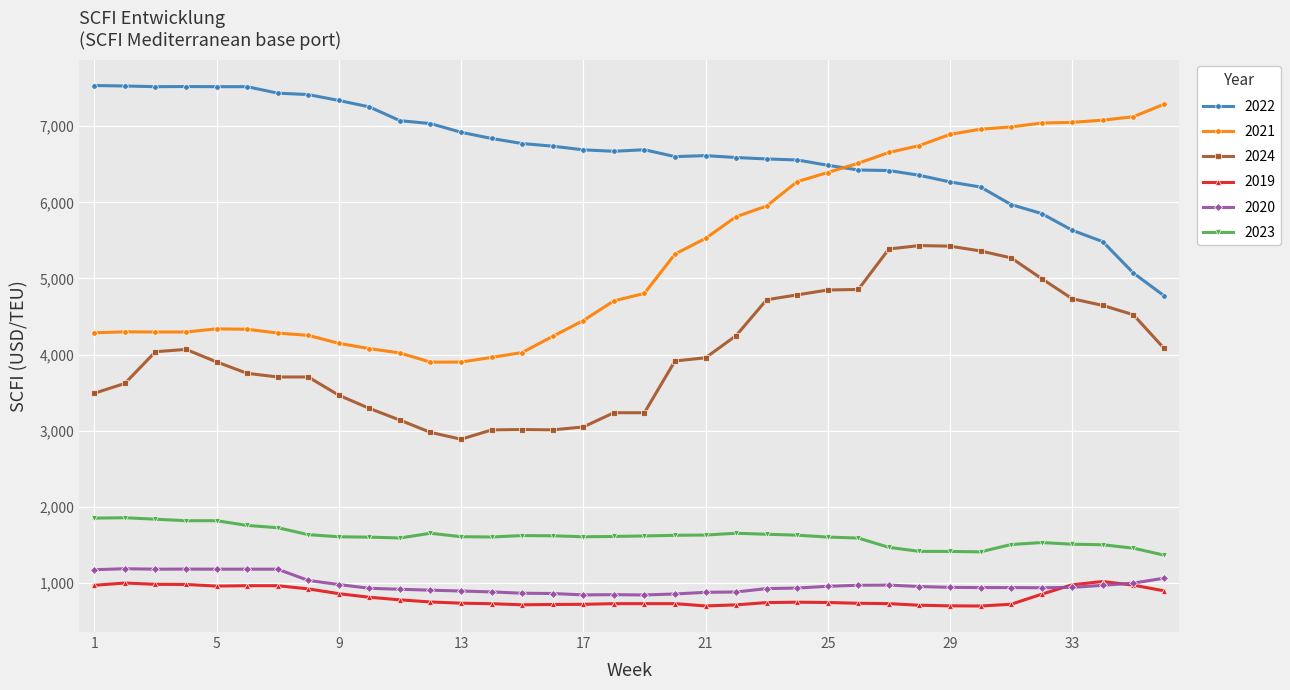

What is the highest value of the 2021 series?

7289